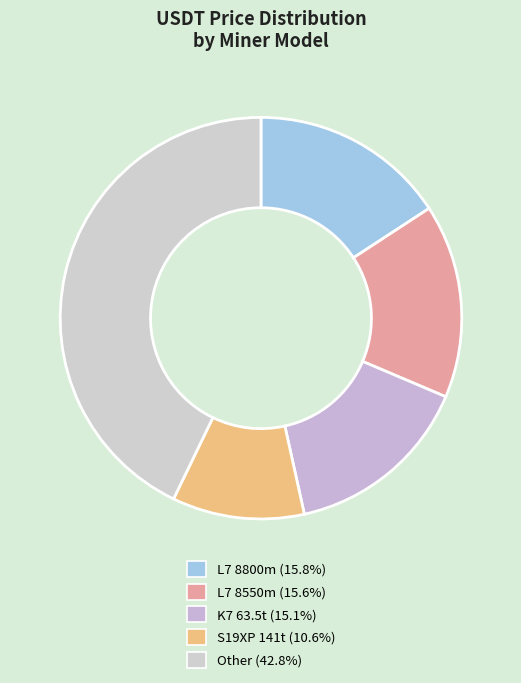

Count the number of slices in the pie.

5